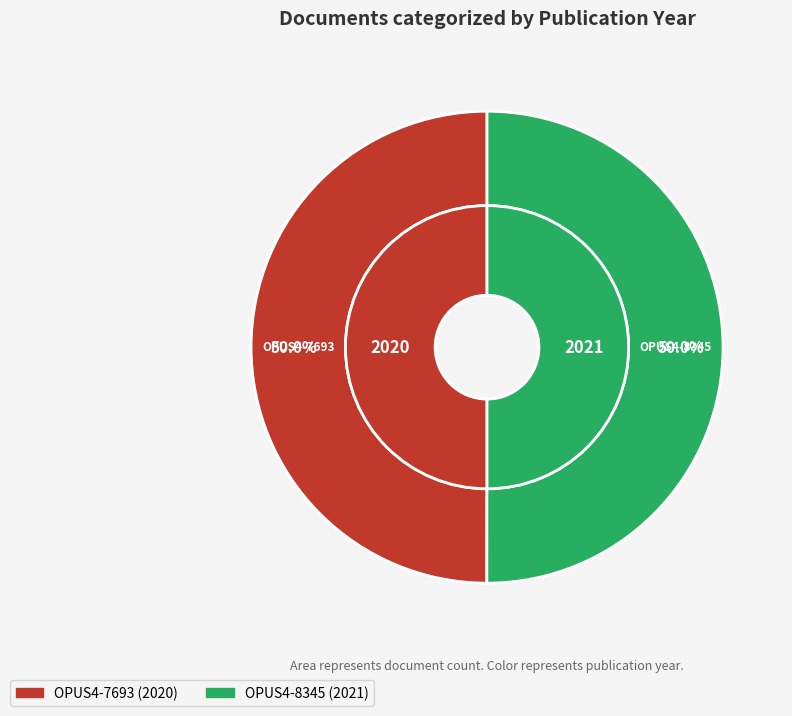

What is the total percentage of OPUS4-8345 and OPUS4-7693?

100.0%